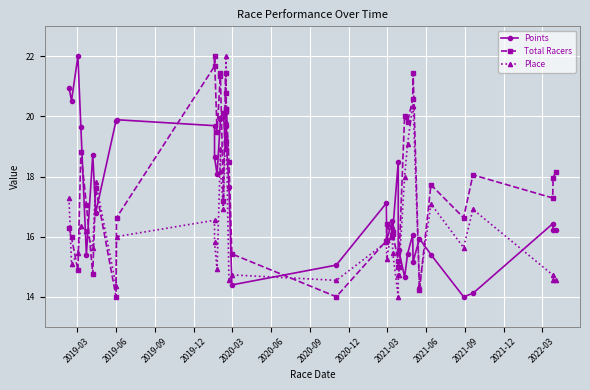

Is the value of Place at 24 greater than the value of Points at 19?

No